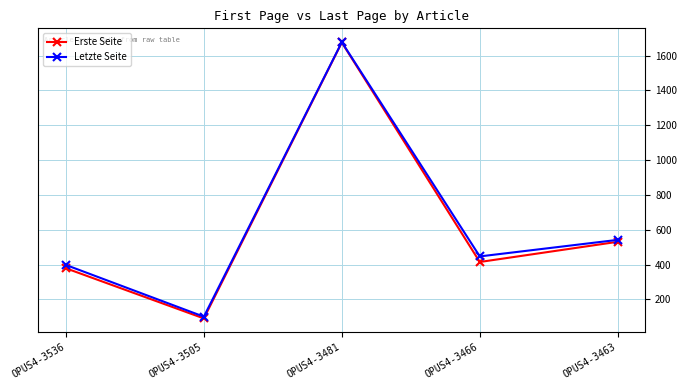

Where is the first local minimum for Letzte Seite?

OPUS4-3505